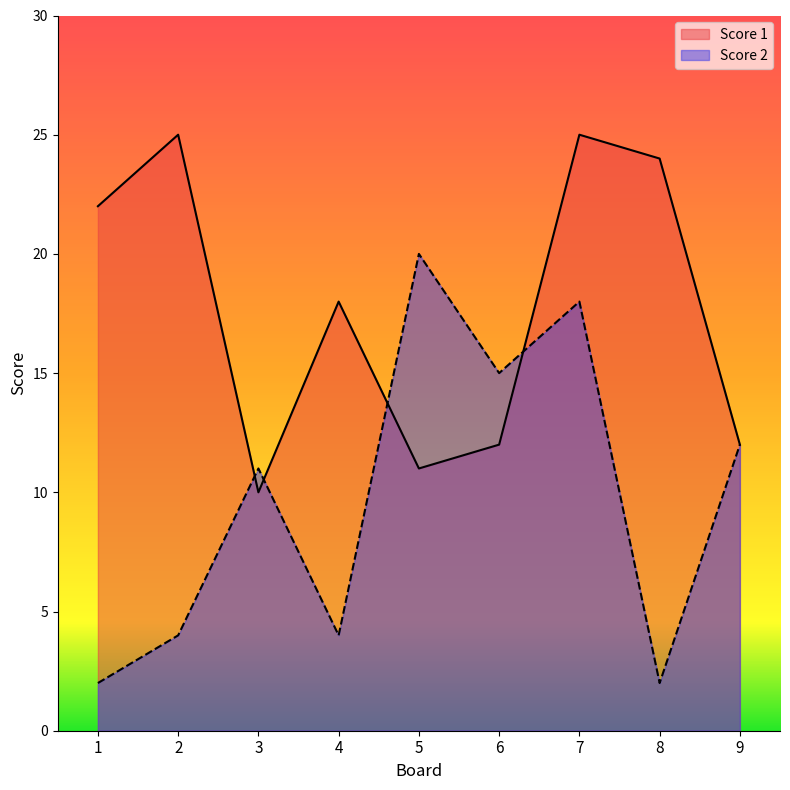

Which category has the highest value across all series?

2